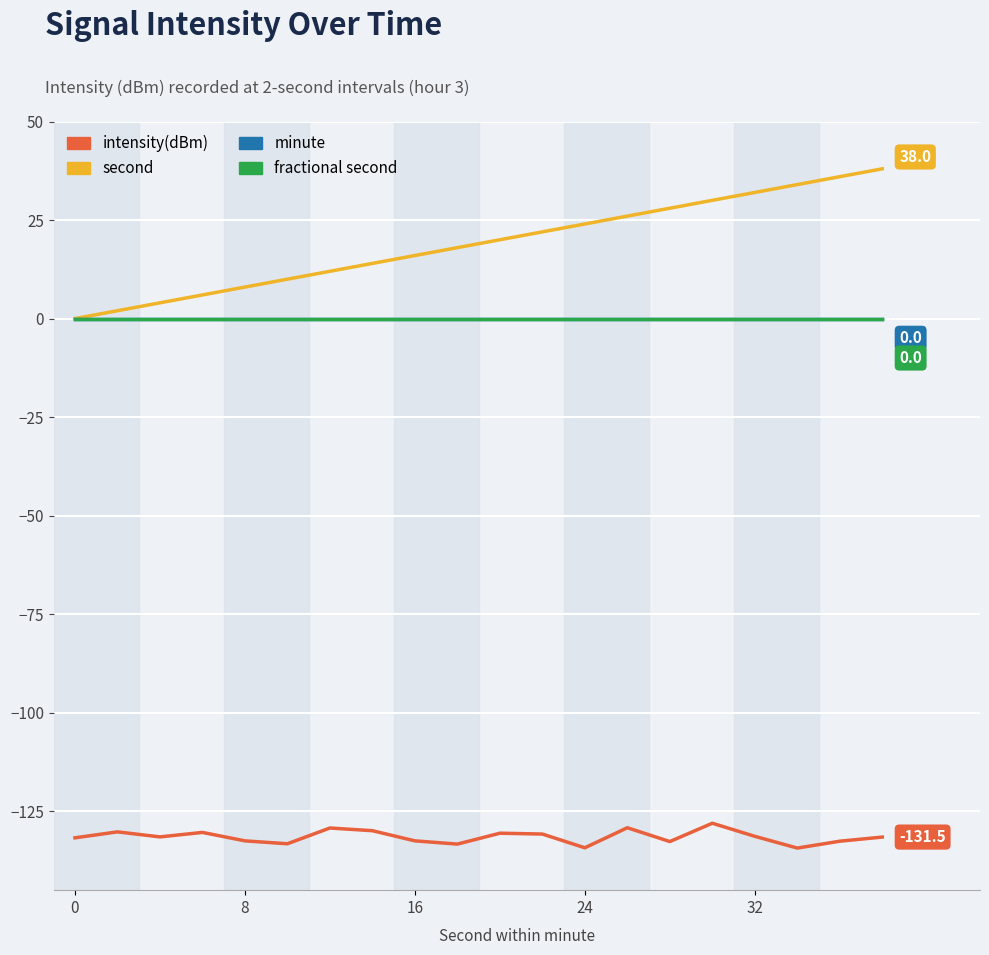

True or false: minute and intensity(dBm) intersect in this chart.

False